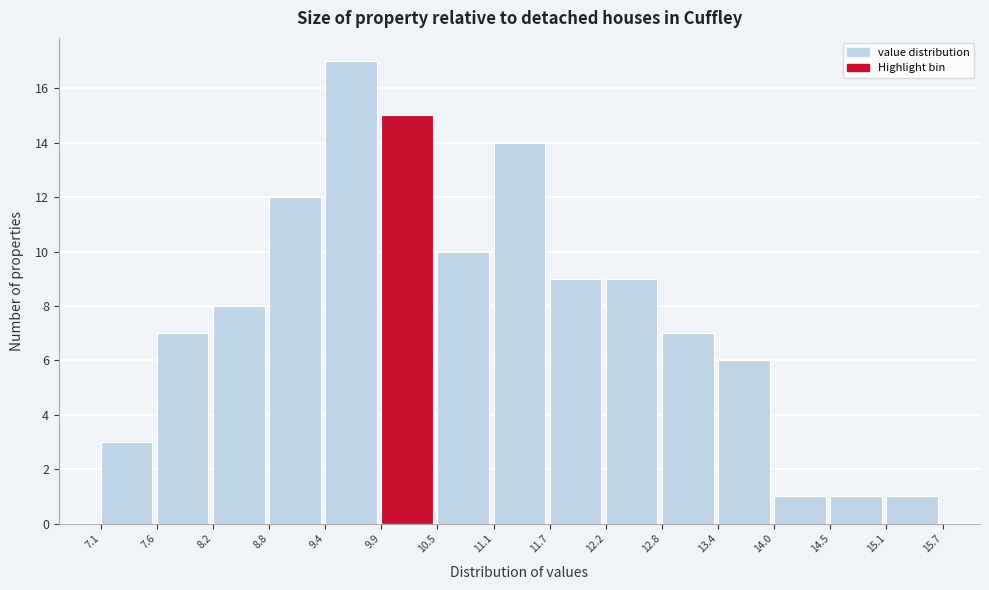

Reading left to right, list every bar in this chart as the range it spans on the x-axis followed by its height. The values are not printed on the chart, so give them approximately, as read against the axis.

7.1 to 7.6: 3
7.6 to 8.2: 7
8.2 to 8.8: 8
8.8 to 9.4: 12
9.4 to 9.9: 17
9.9 to 10.5: 15
10.5 to 11.1: 10
11.1 to 11.7: 14
11.7 to 12.2: 9
12.2 to 12.8: 9
12.8 to 13.4: 7
13.4 to 14.0: 6
14.0 to 14.5: 1
14.5 to 15.1: 1
15.1 to 15.7: 1